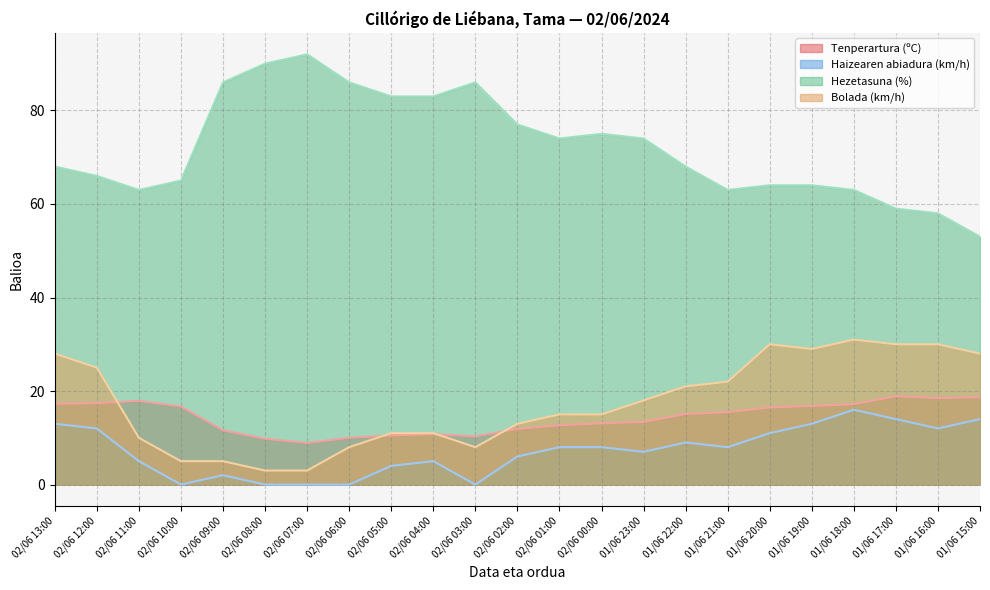

How many data points in Bolada (km/h) are less than 15?

10